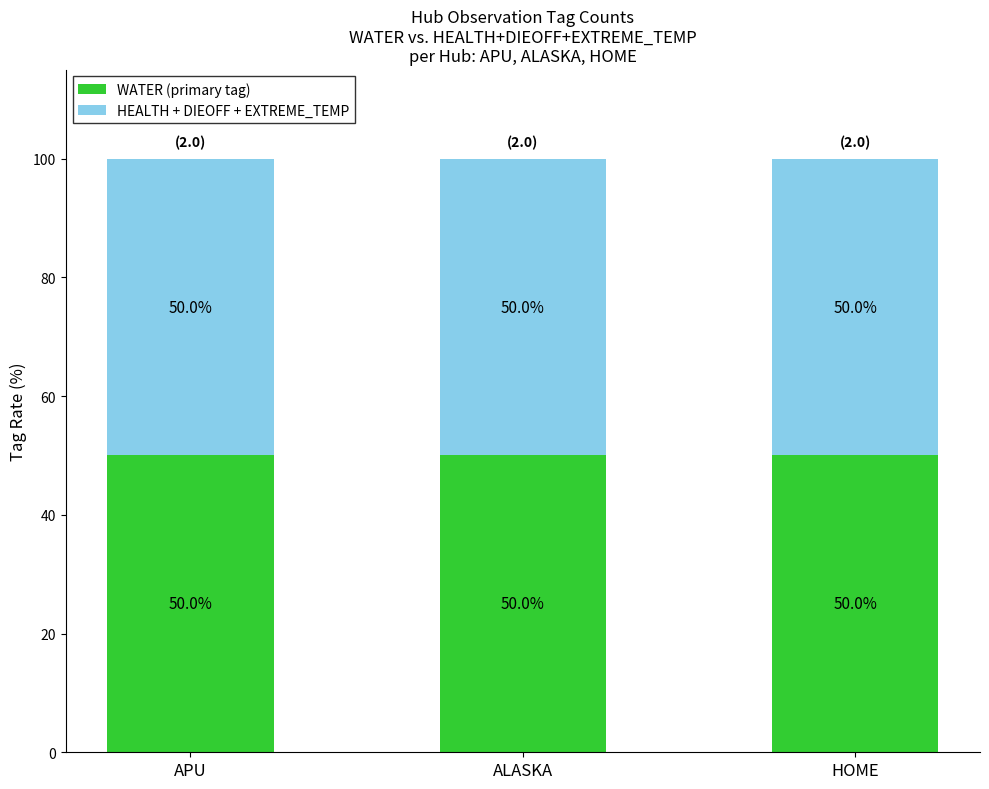

Which series has the largest total across all categories?

WATER